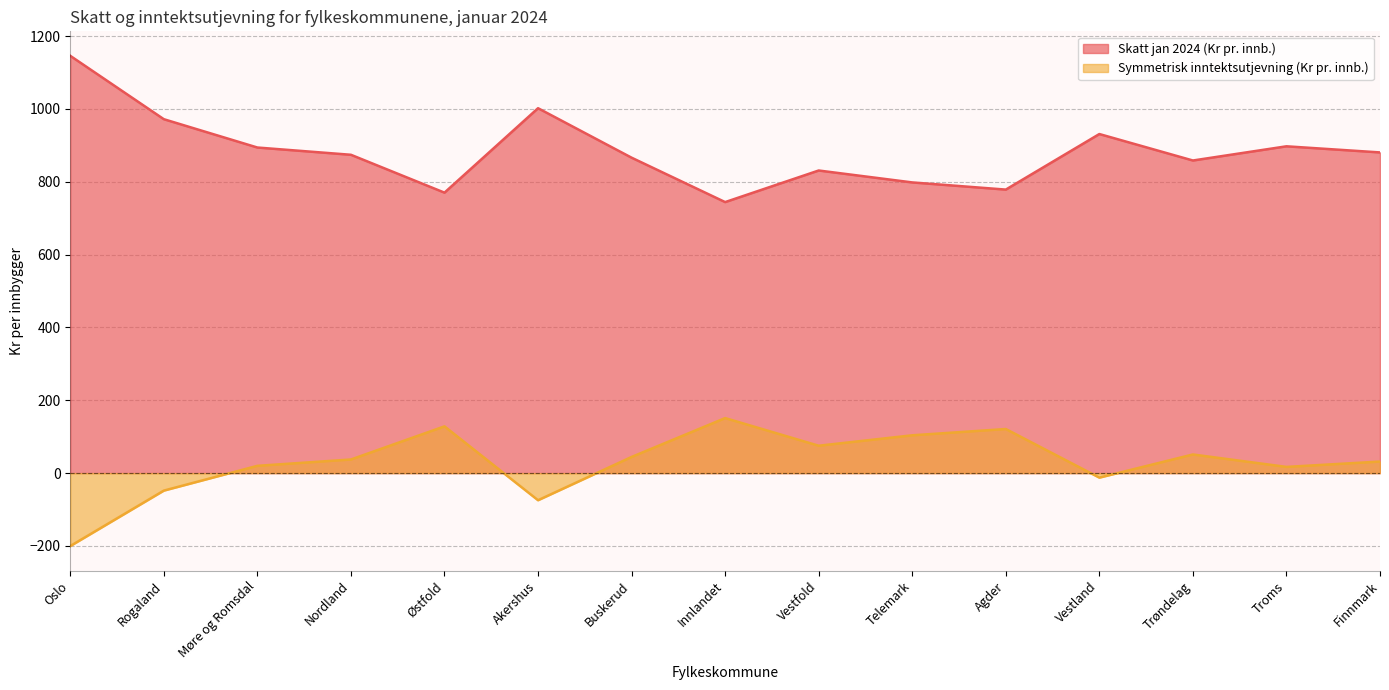

What is the value of the Skatt jan 2024 (Kr pr. innb.) point at the 10th from the left?

798.4